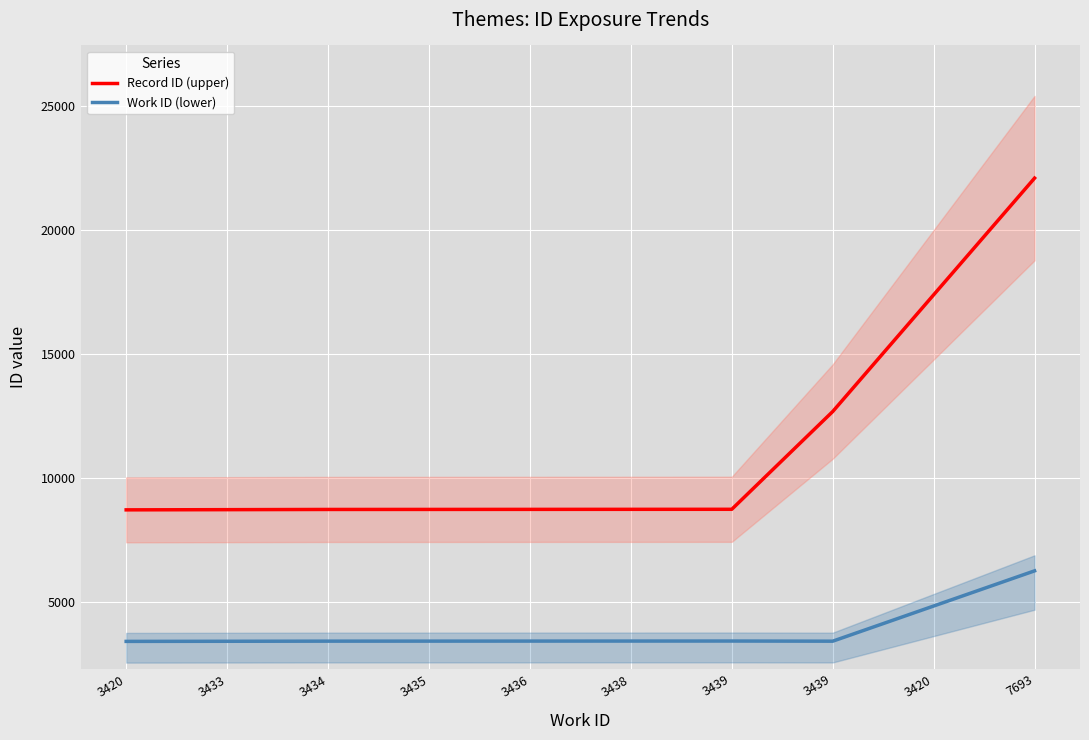

True or false: Record ID (upper) has more than 0 interior local peaks.

False